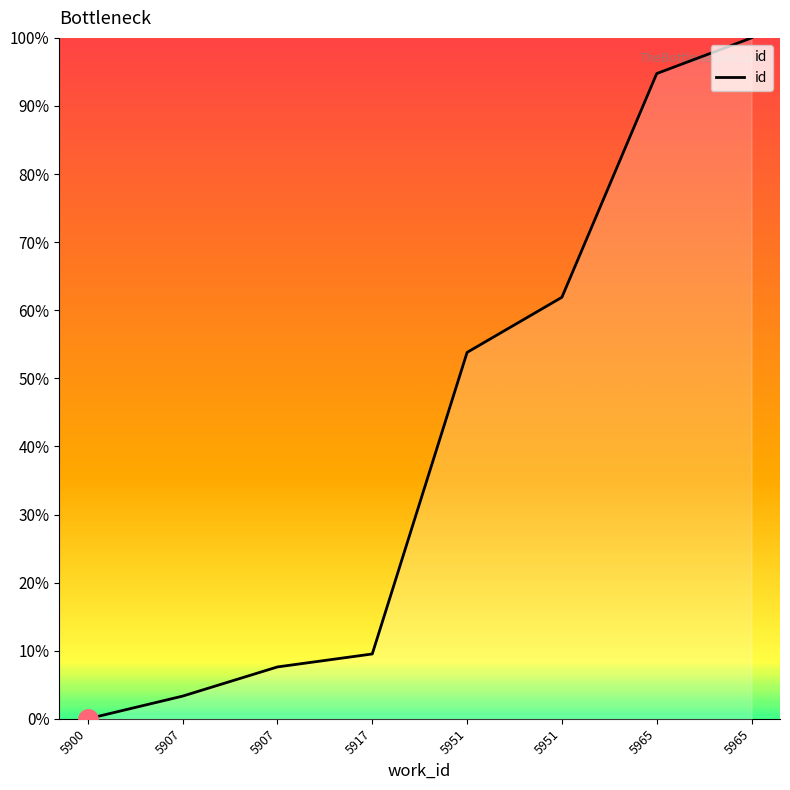

What is the change in value from 5907 to 5917?

+1.9